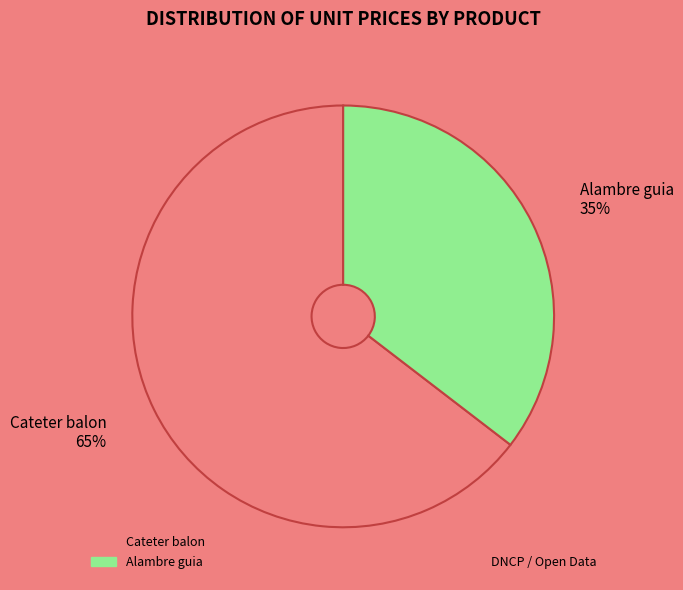

Is the sum of Alambre guia and Cateter balon greater than half?

Yes